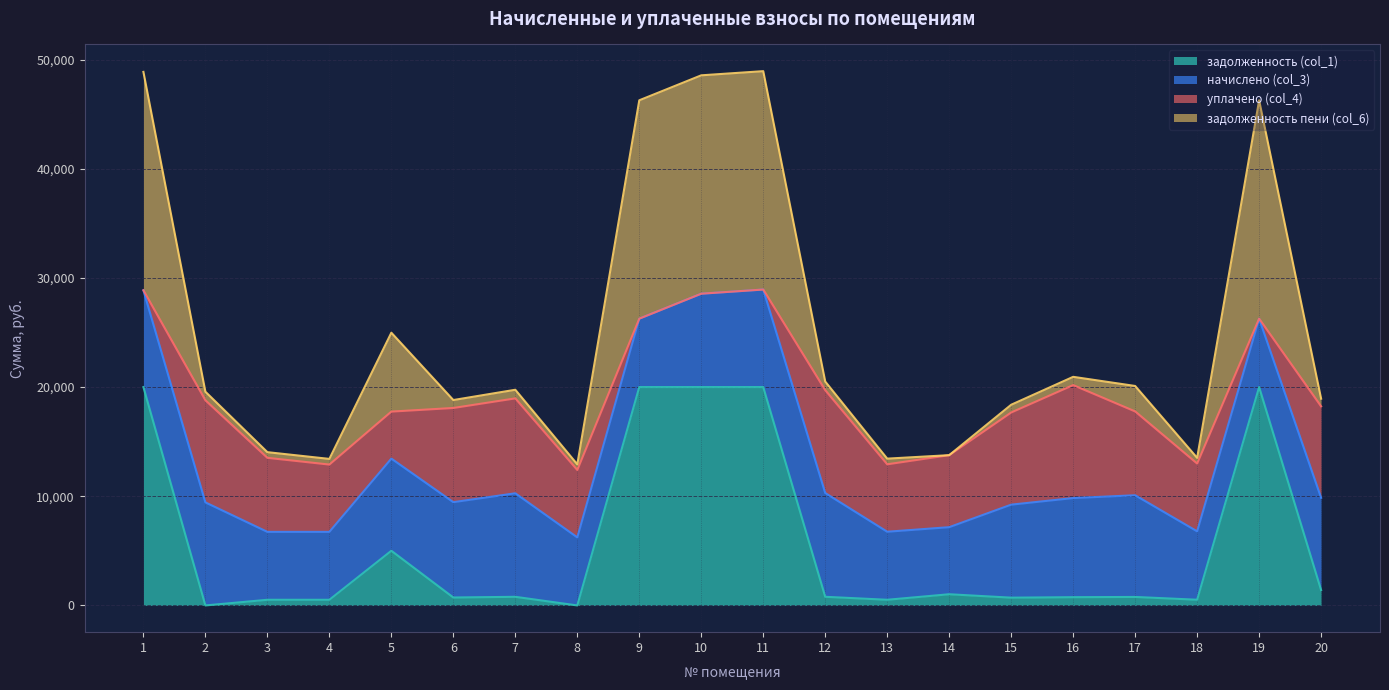

Between 20 and 4, which is larger?

20